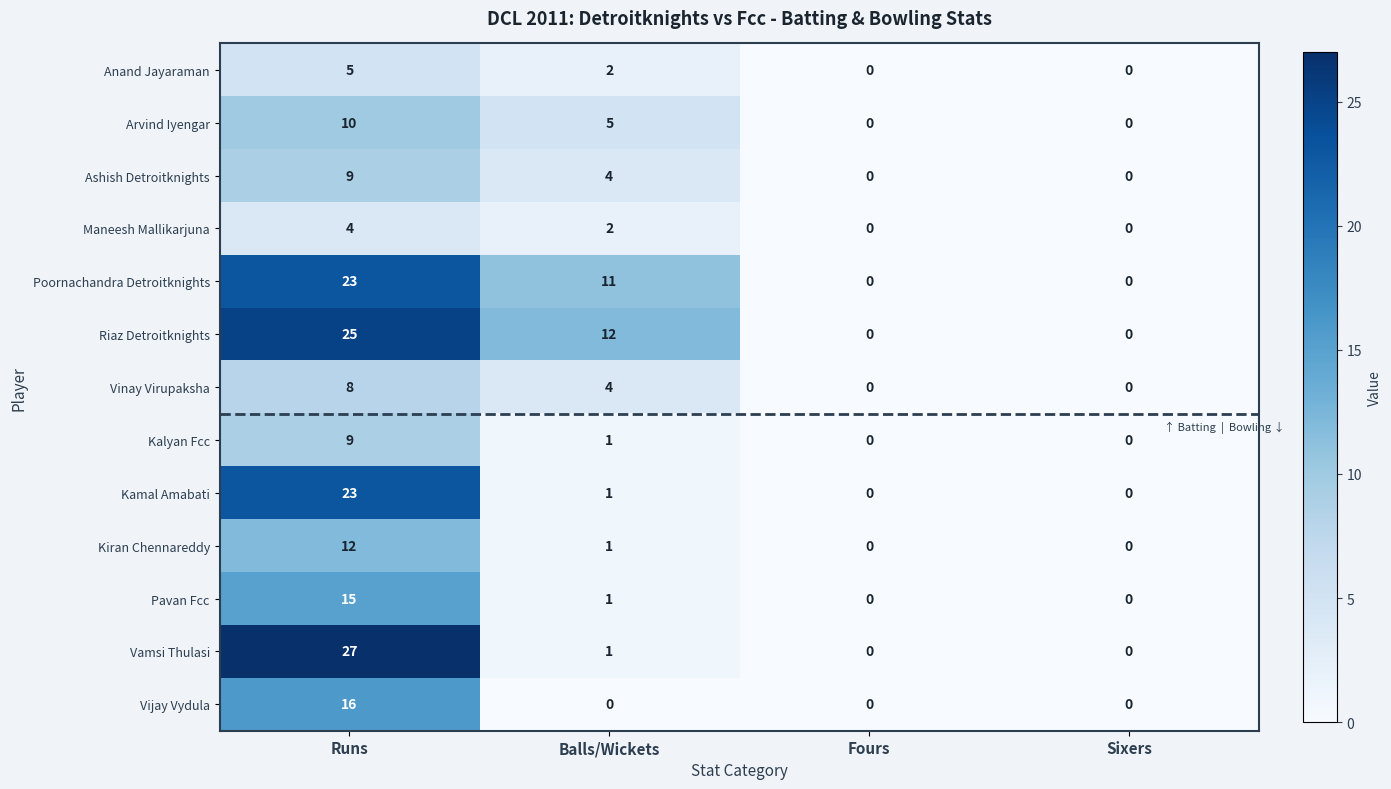

True or false: Anand Jayaraman has a value of 0 at Sixers.

True